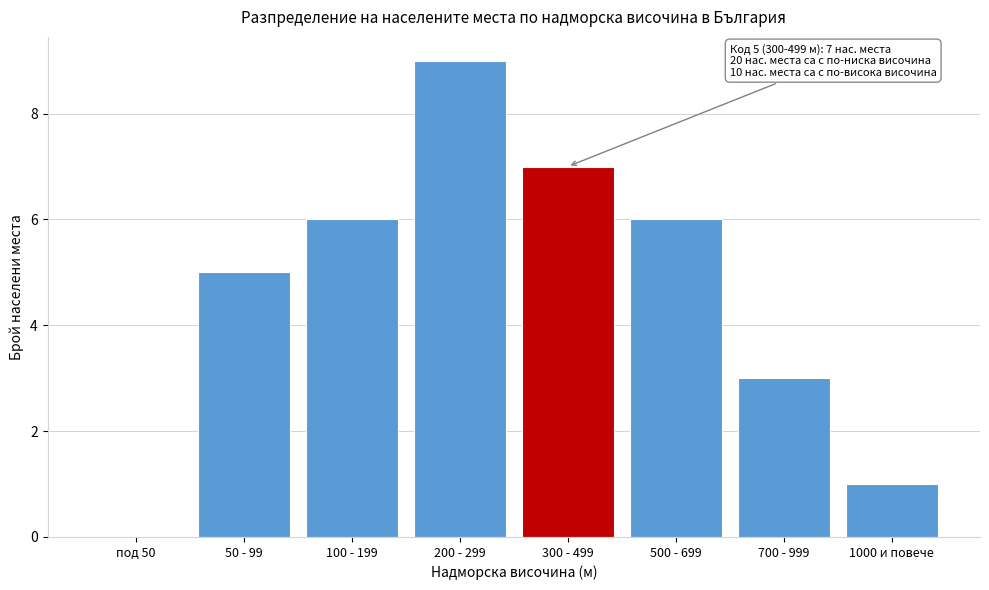

Reading left to right, extract all data points from this chart.

под 50=0	50 - 99=5	100 - 199=6	200 - 299=9	300 - 499=7	500 - 699=6	700 - 999=3	1000 и повече=1